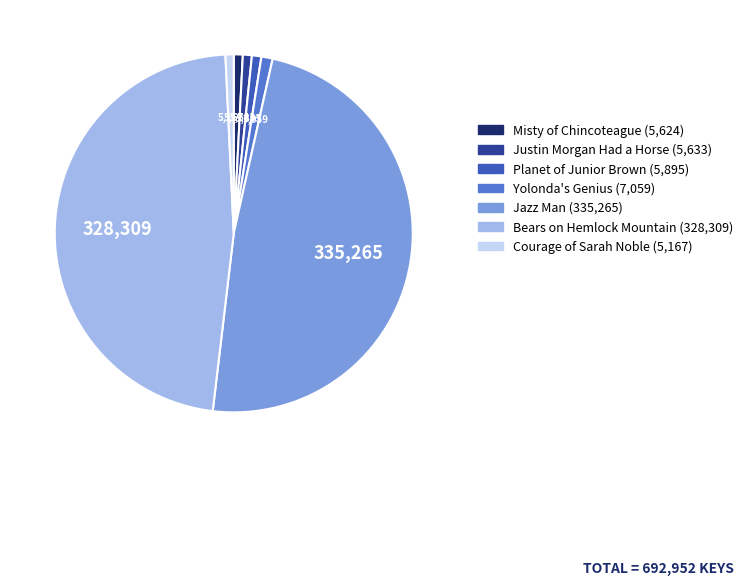

Count the number of slices in the pie.

7